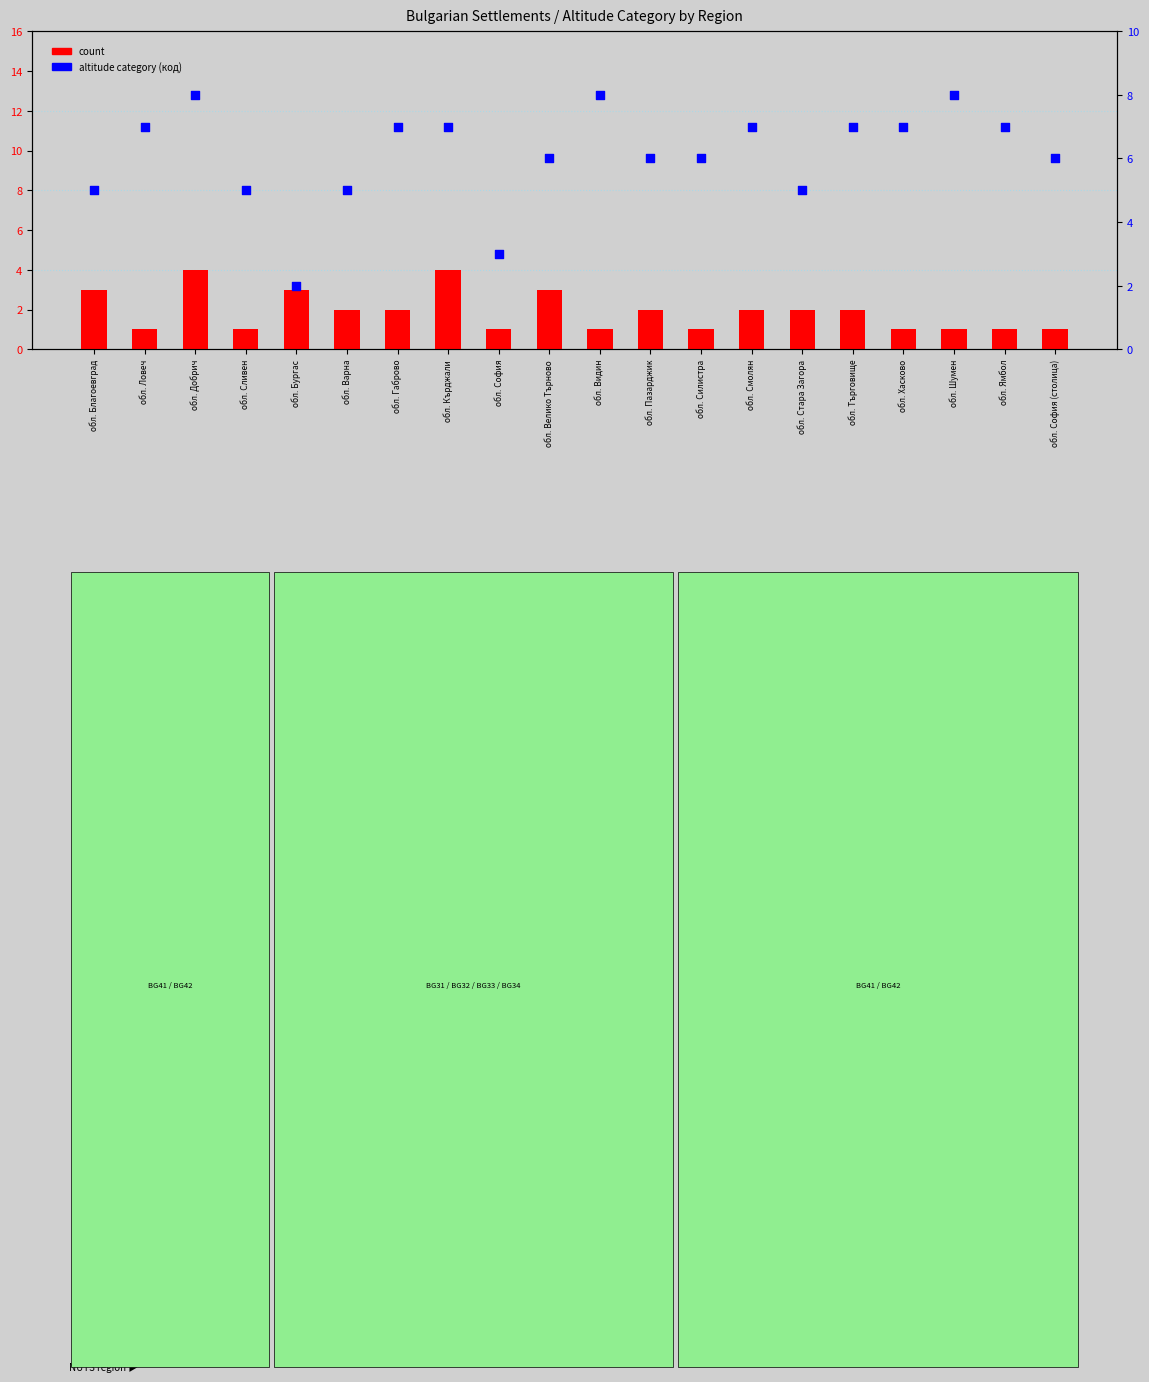

At how many categories does at least one series exceed 5?

14